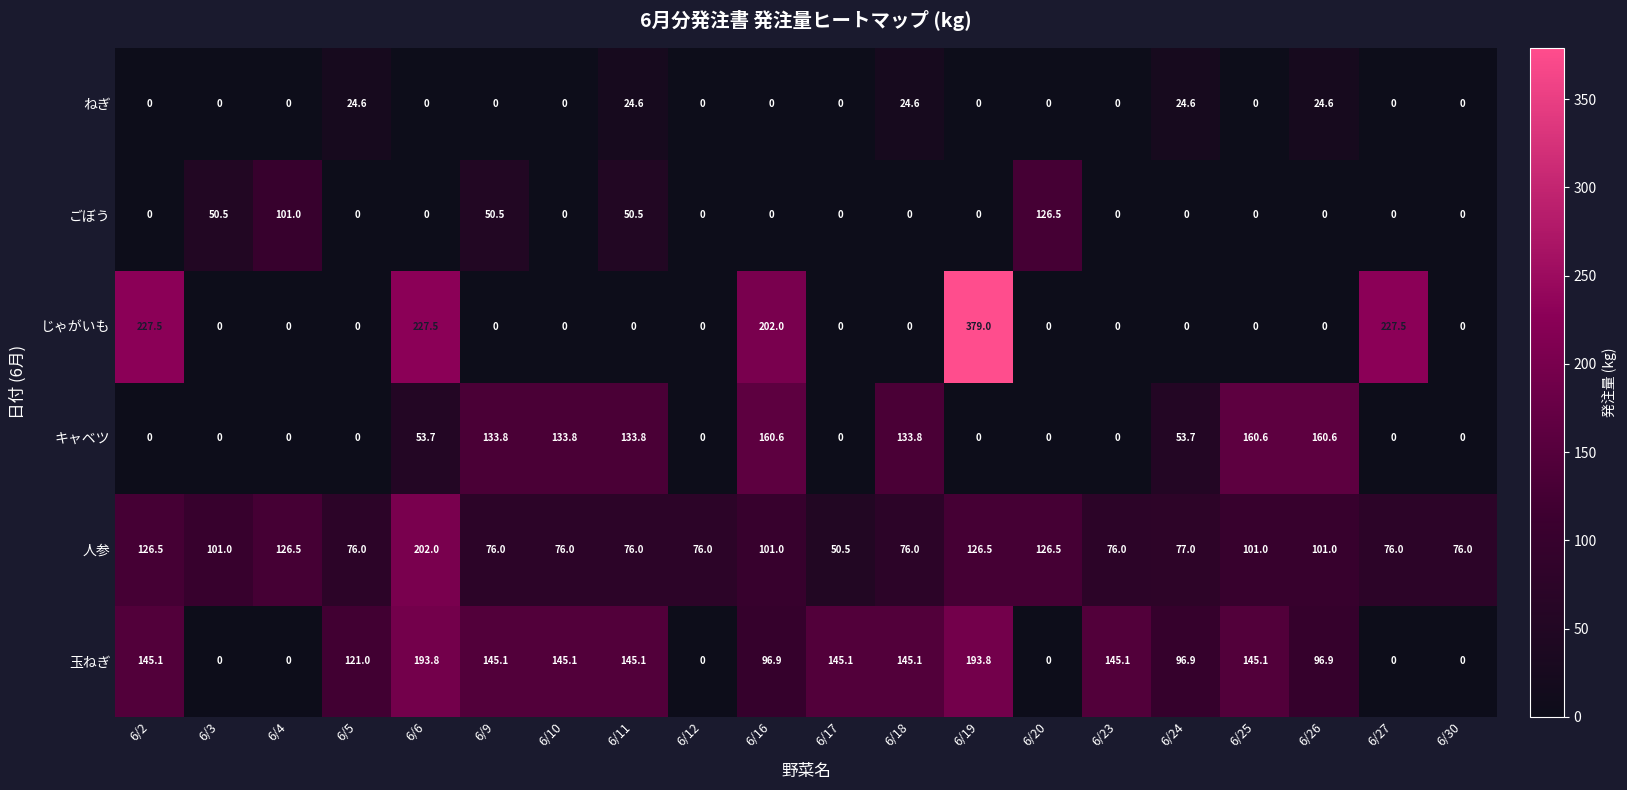

How many data points does each series have?

20